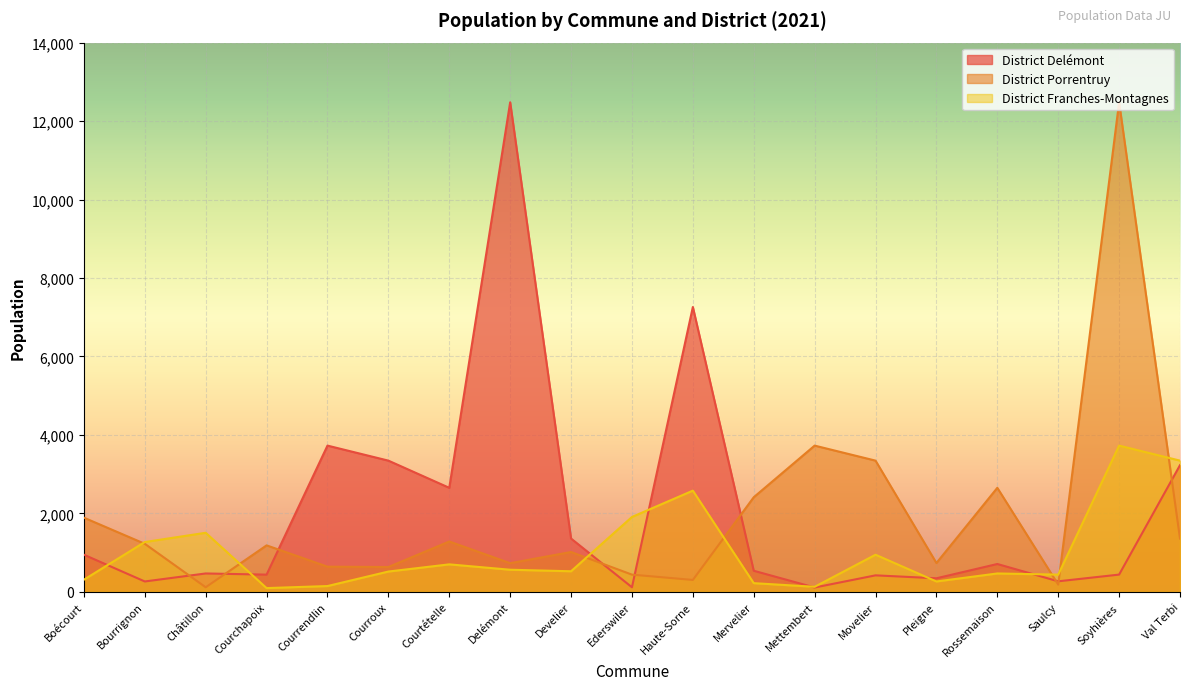

Reading left to right, transcribe all the data shown in this chart.

District Delémont: 947	265	469	439	3728	3345	2652	12479	1359	117	7261	538	111	421	346	710	269	440	3229
District Porrentruy: 1891	1225	117	1185	642	633	1284	731	1016	439	304	2412	3728	3345	735	2652	185	12479	1359
District Franches-Montagnes: 310	1270	1506	96	148	518	701	564	525	1909	2580	222	129	947	265	469	439	3728	3345